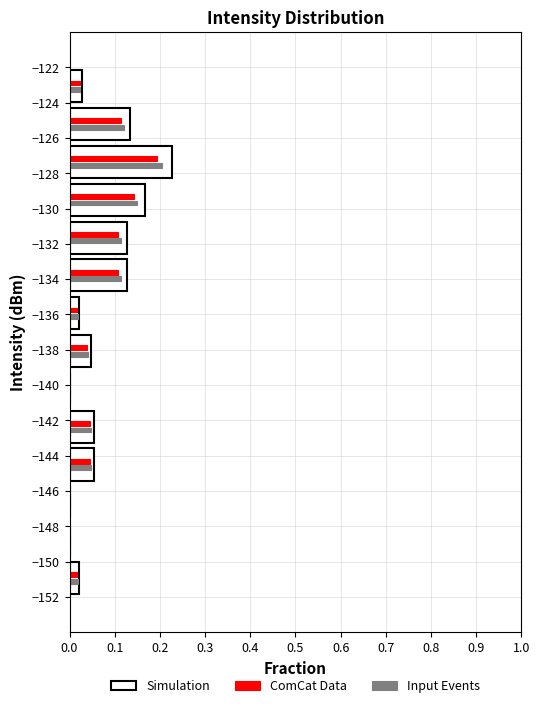

In the Simulation series, which range on the y-axis has the longest bar?

-128.4 to -126.2